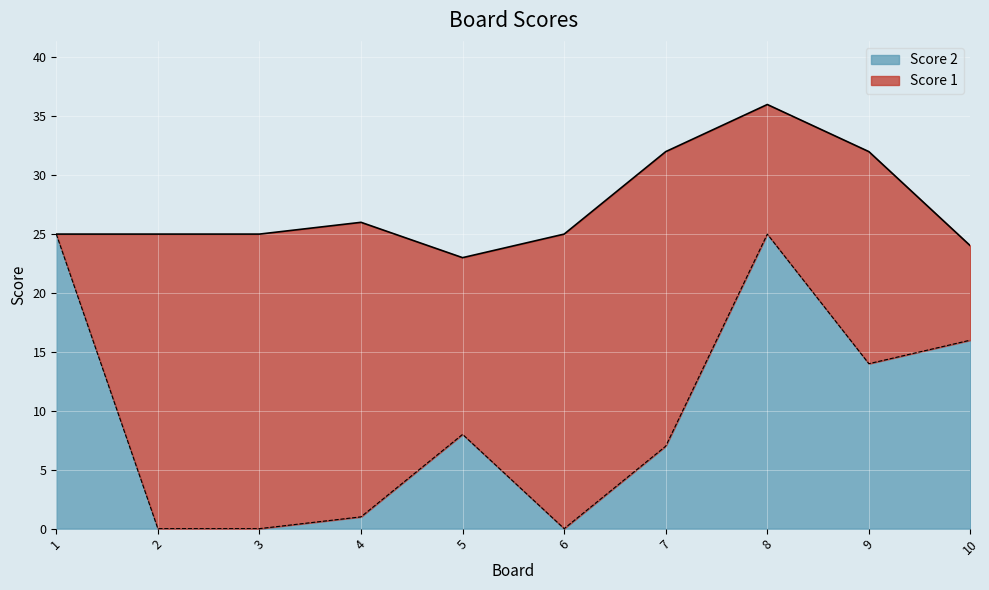

What is the average value?

10